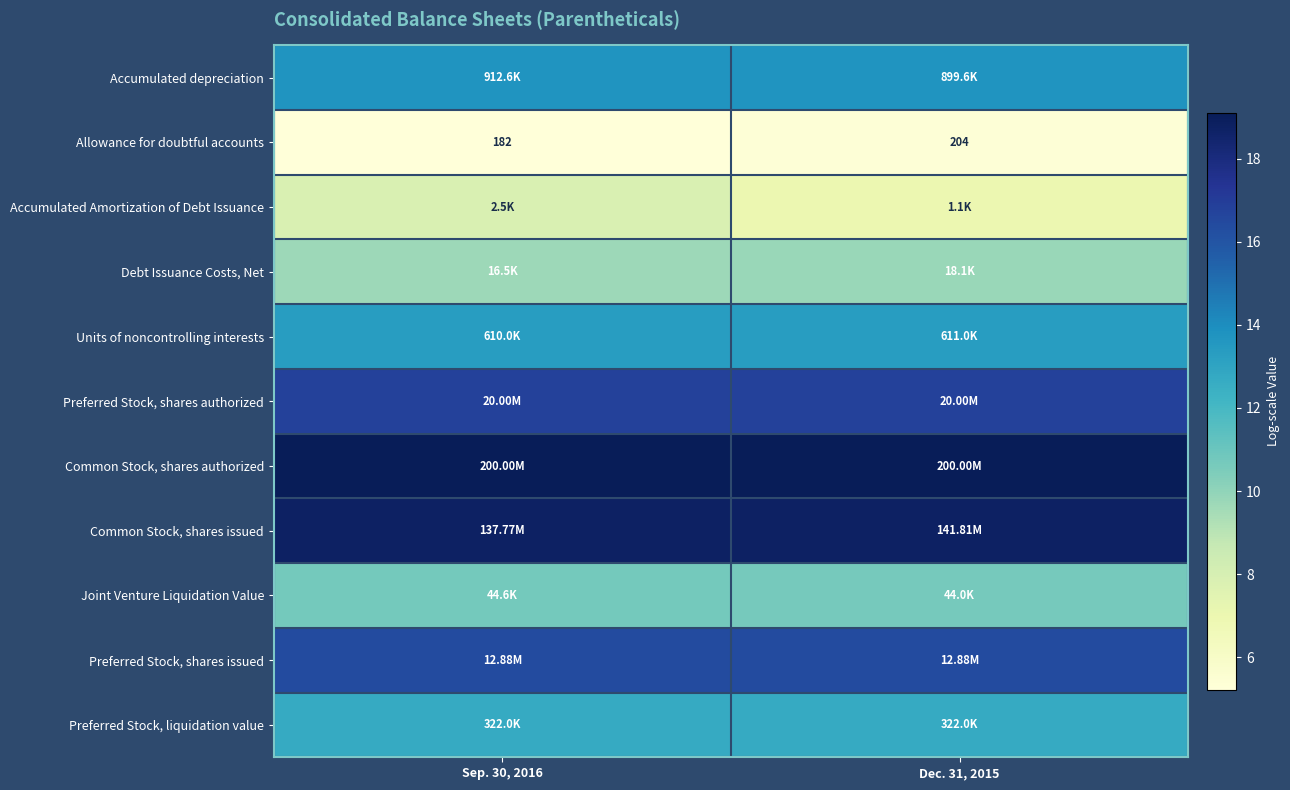

Rank the categories by Allowance for doubtful accounts value from lowest to highest.

Sep. 30, 2016, Dec. 31, 2015